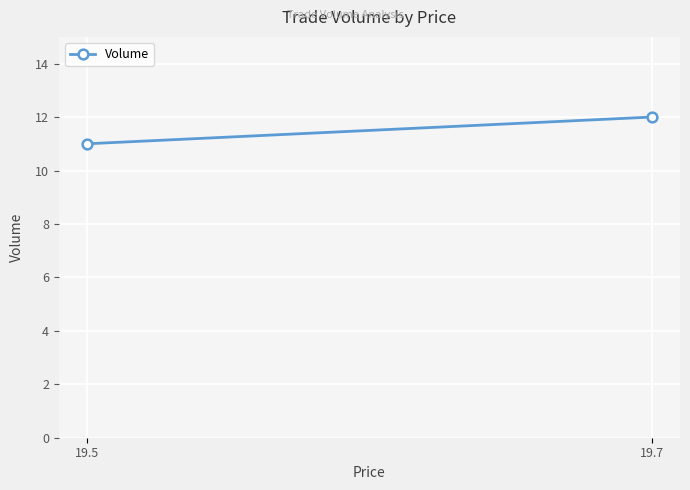

What is the change in value from 19.5 to 19.7?

+1